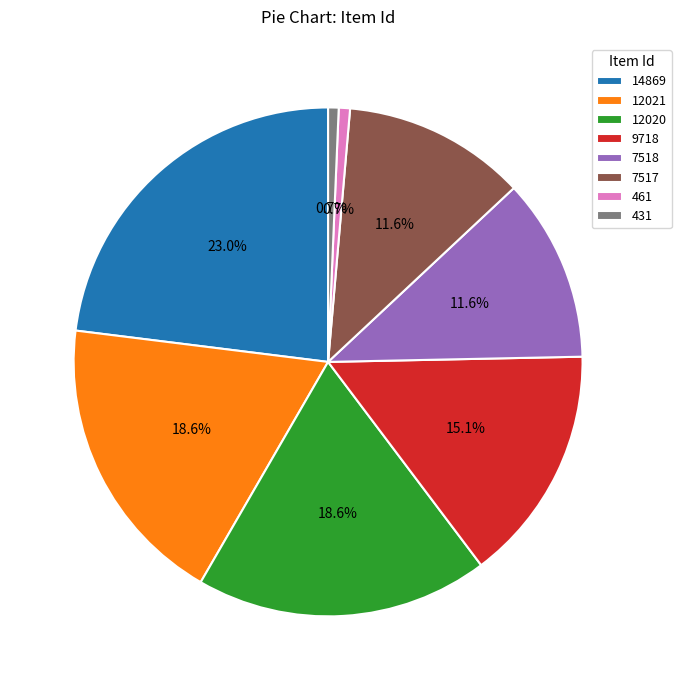

What percentage do 12020 and 431 together represent?

19.3%